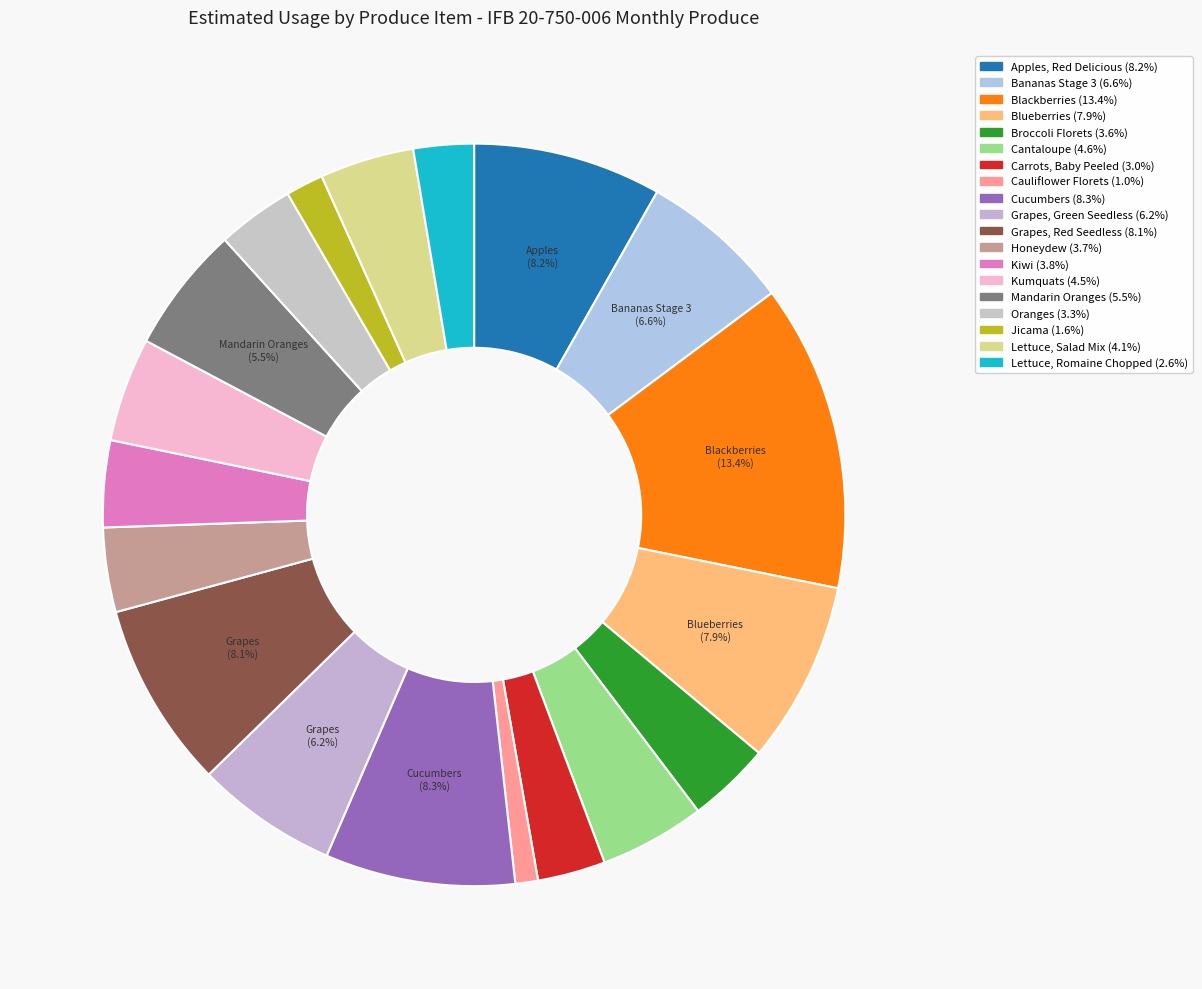

Combined, do Honeydew and Grapes, Green Seedless account for over 50%?

No